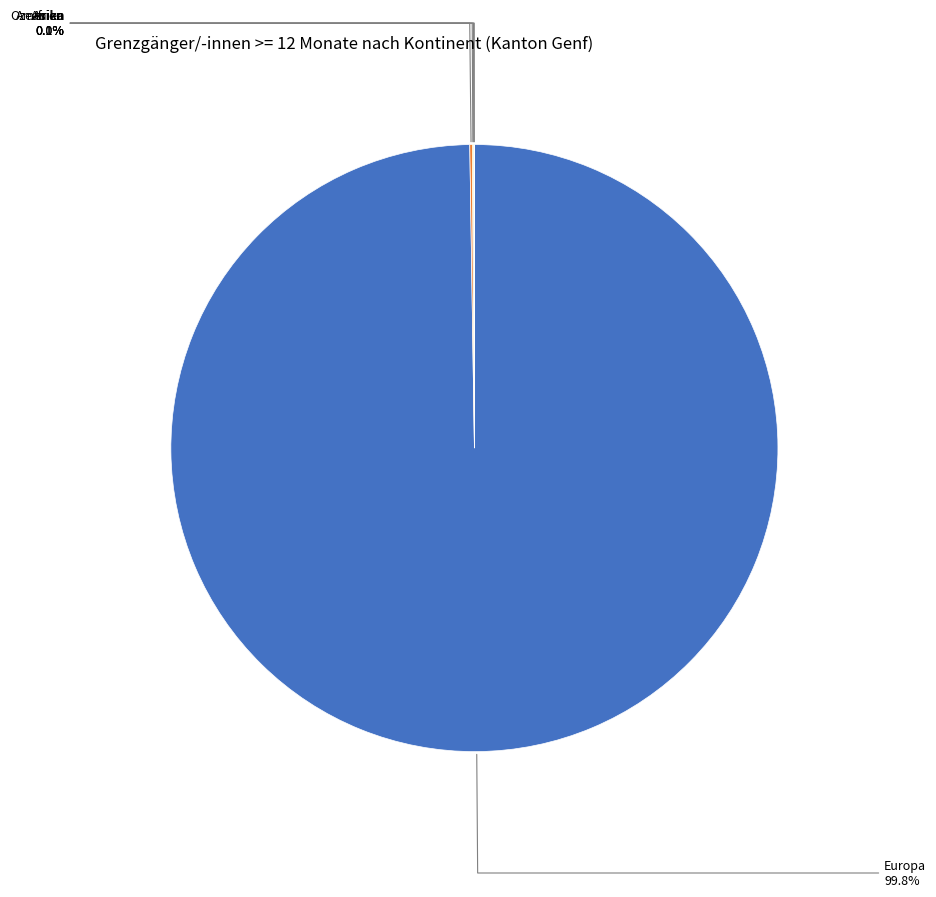

Which slice is the largest?

Europa